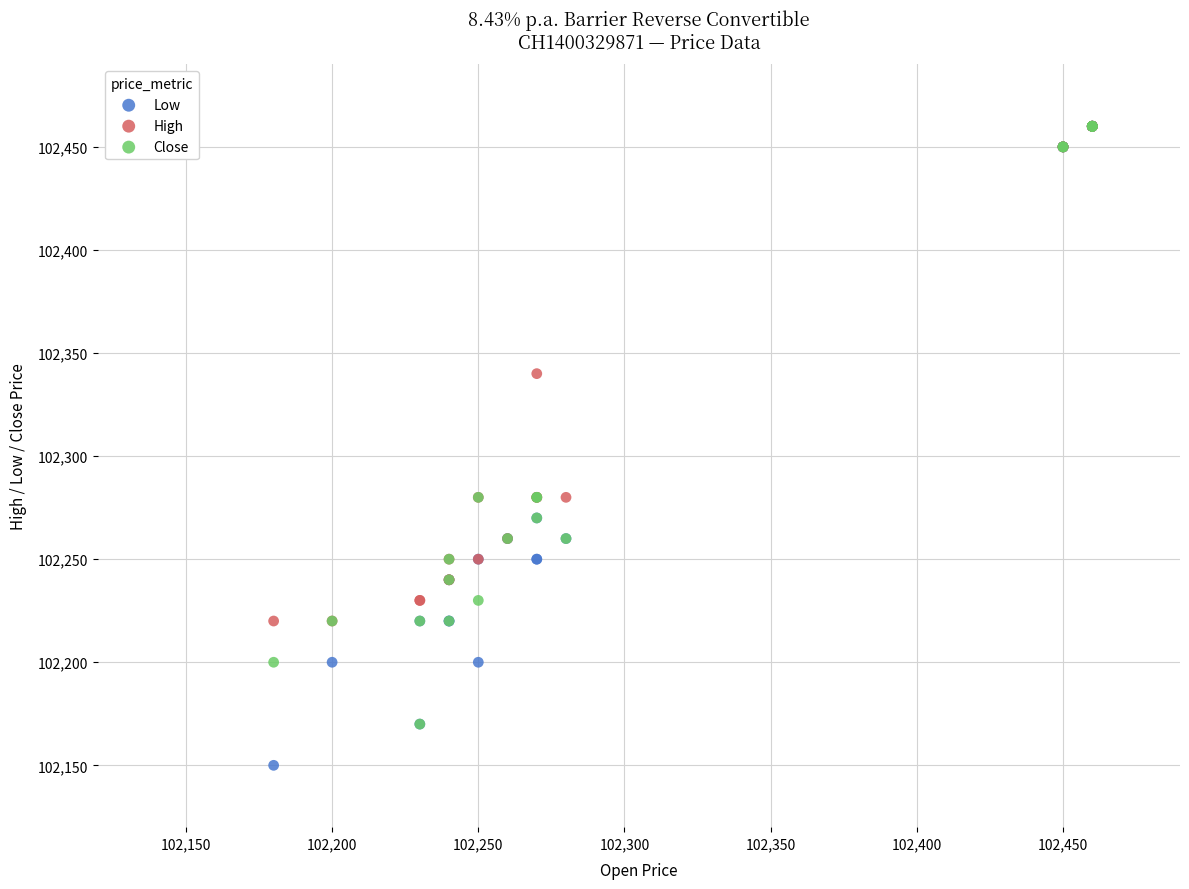

In the Close series, what Y value is closest to 102315?

102280